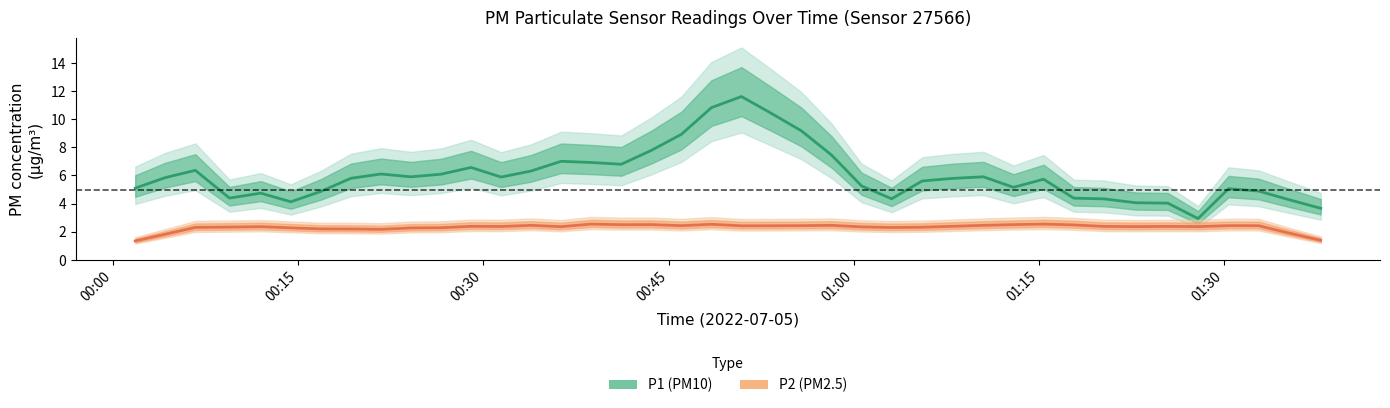

Rank the series by their average value, from lowest to highest.

P2 (PM2.5), P1 (PM10)